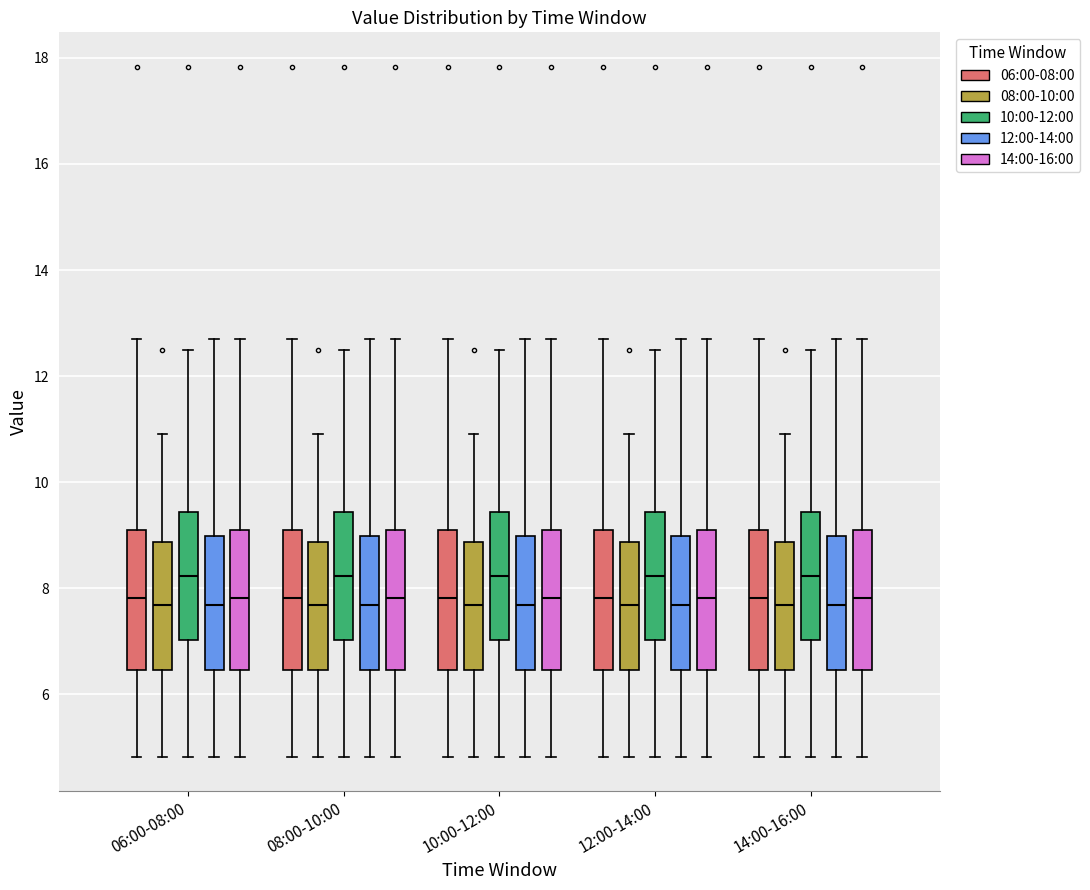

Where does the median line of the box for 08:00-10:00 (10:00-12:00) sit on the y-axis? The values are not printed on the chart, so give them approximately, as read against the axis.

8.2